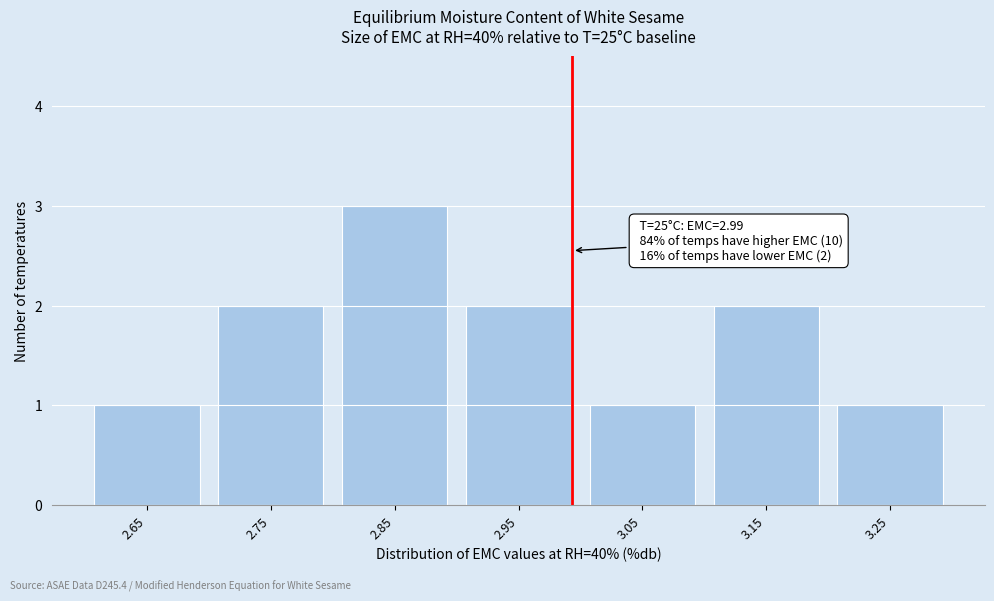

Which range on the x-axis has the tallest bar?

2.8 to 2.9